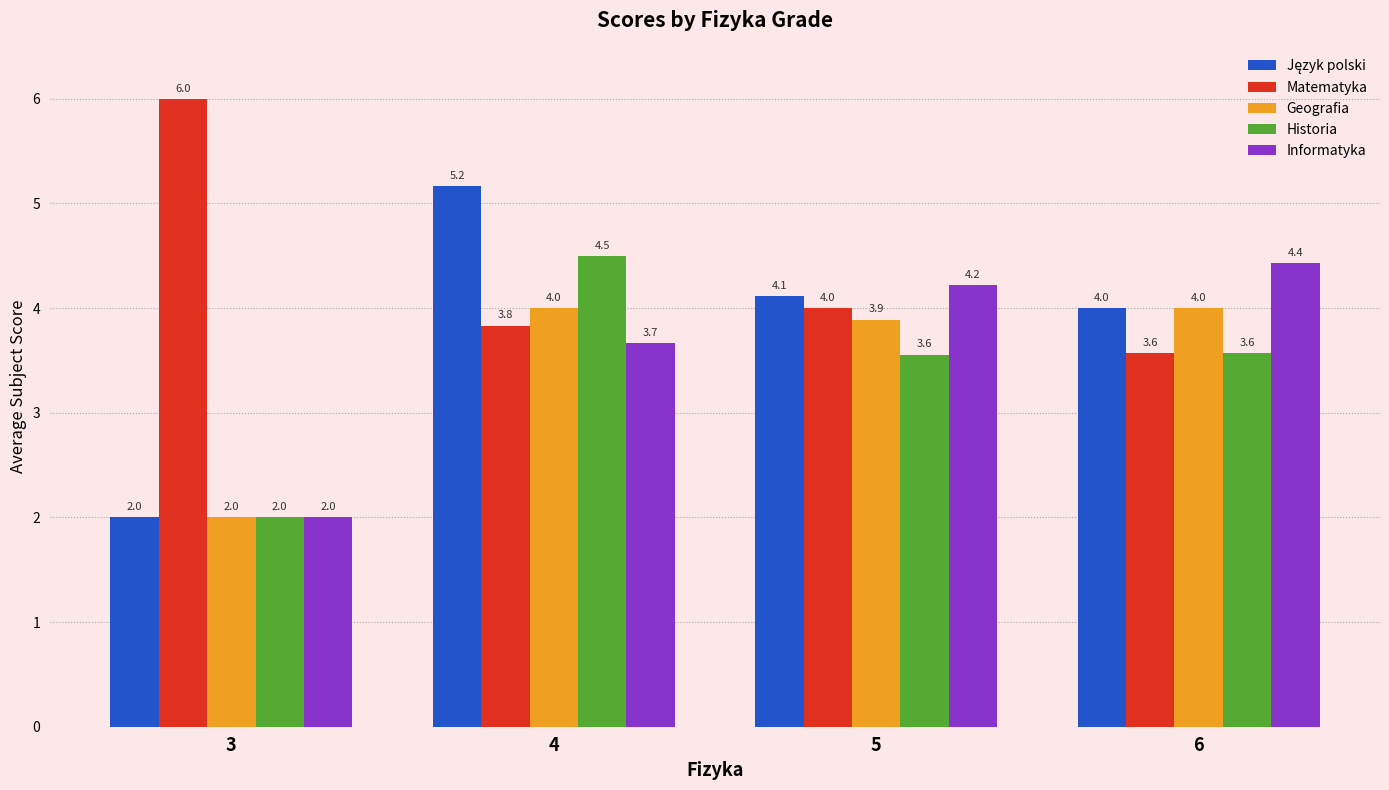

The Matematyka series shows 6.0 at 6. True or false?

False